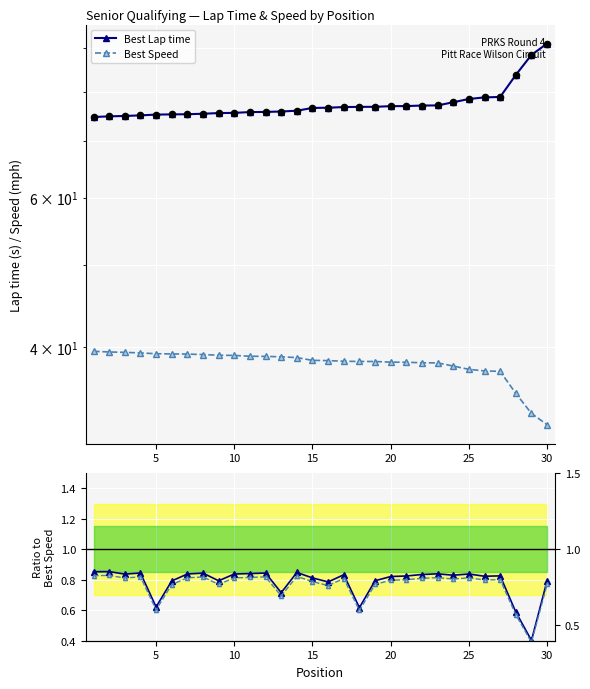

Which series has the largest Y range (max minus min)?

Best Lap time